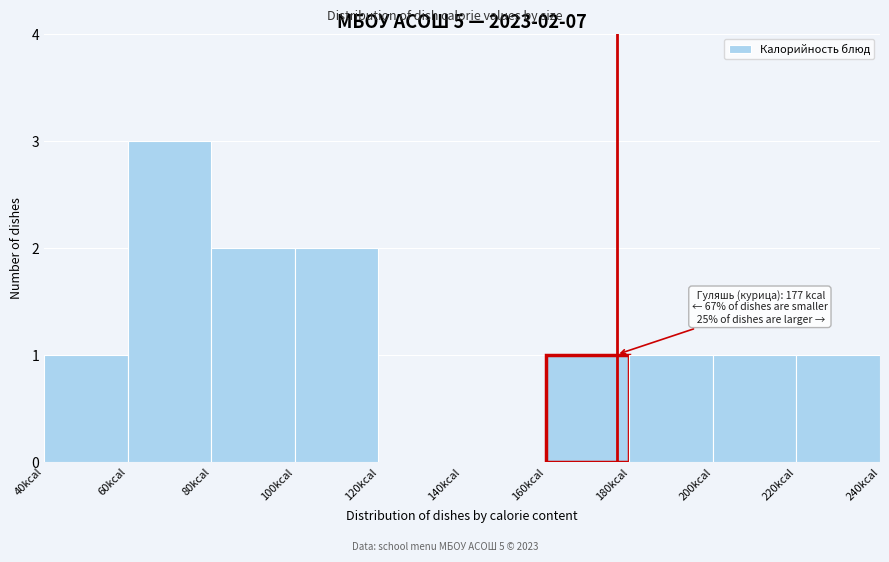

Over which range of the x-axis is the bar tallest?

60 to 80